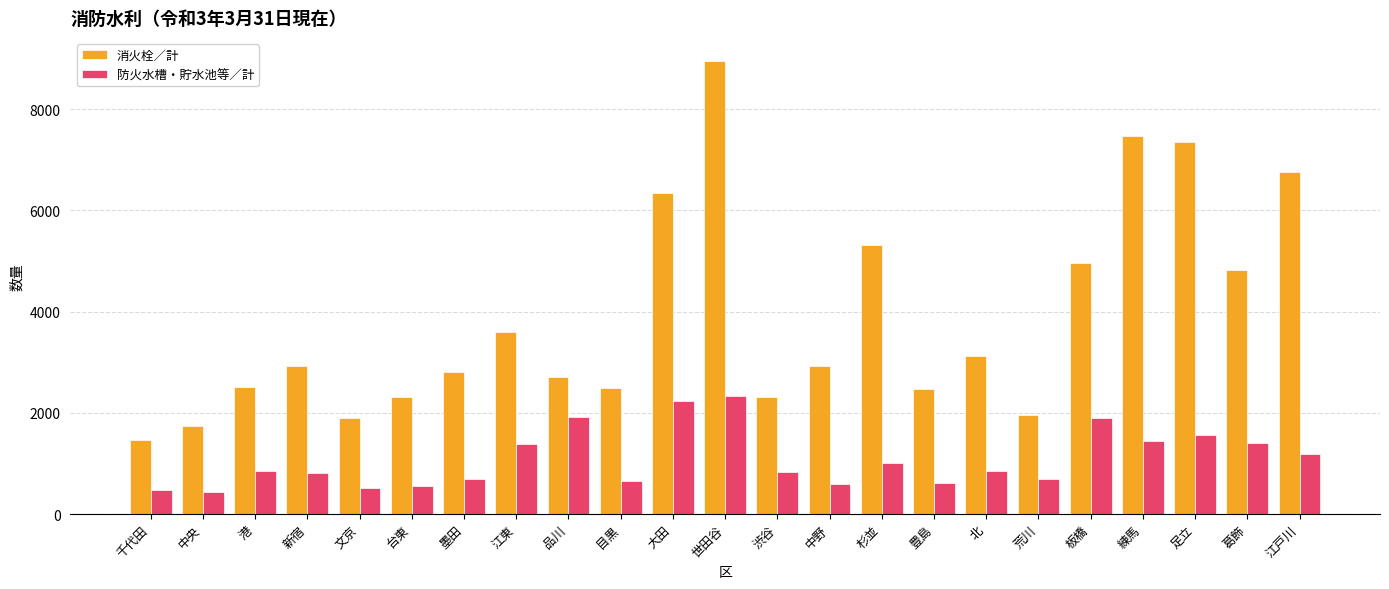

Does the chart contain any negative values?

No